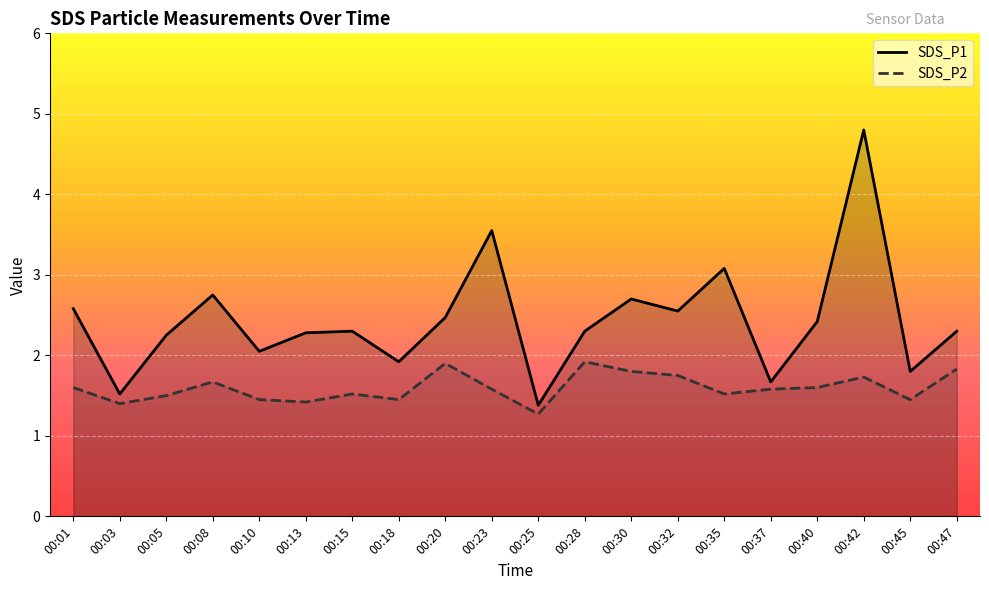

Rank the series by their average value, from lowest to highest.

SDS_P2, SDS_P1